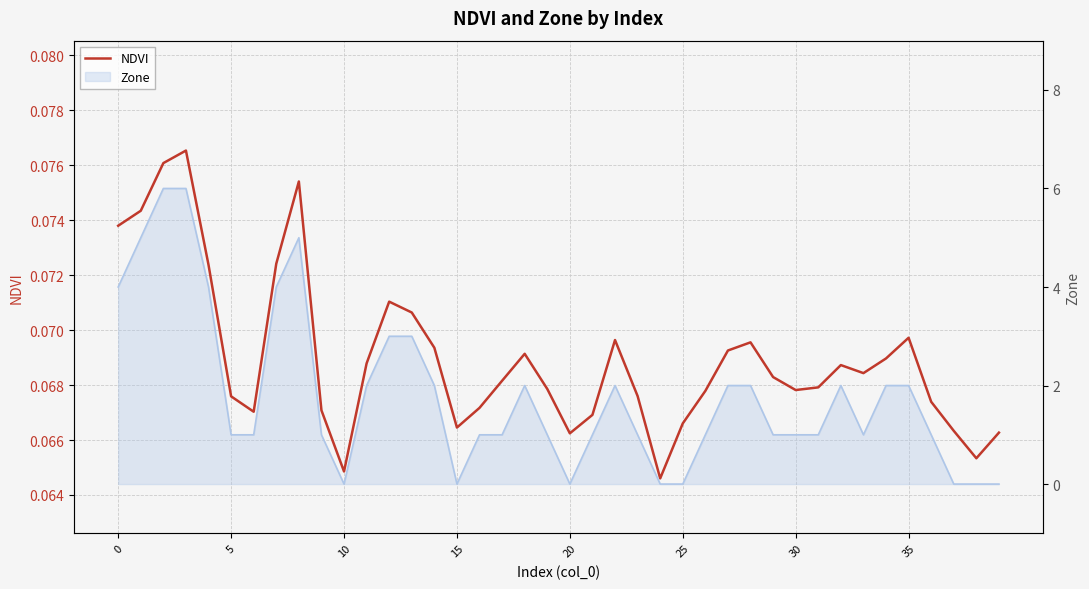

At which label is the value closest to 0?

24